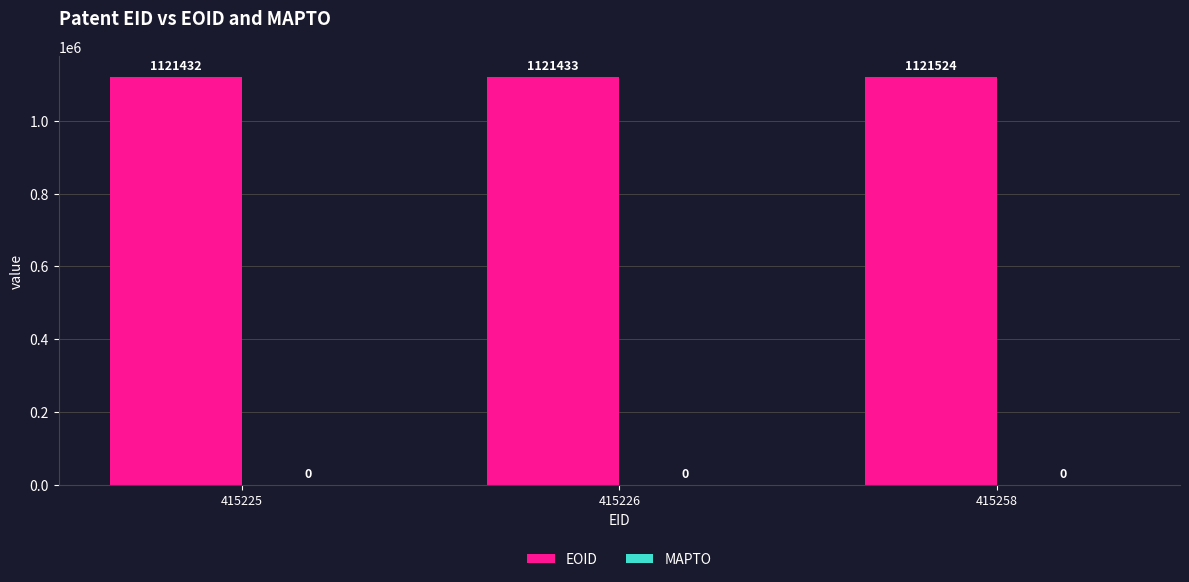

Between 415258 and 415226, which is larger?

415258